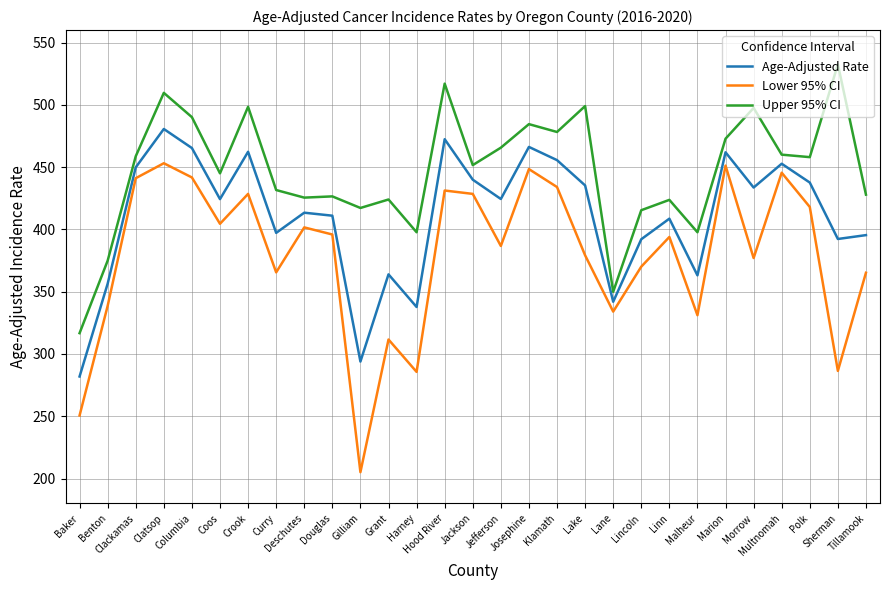

Which series has the largest range (max minus min)?

Lower 95% CI